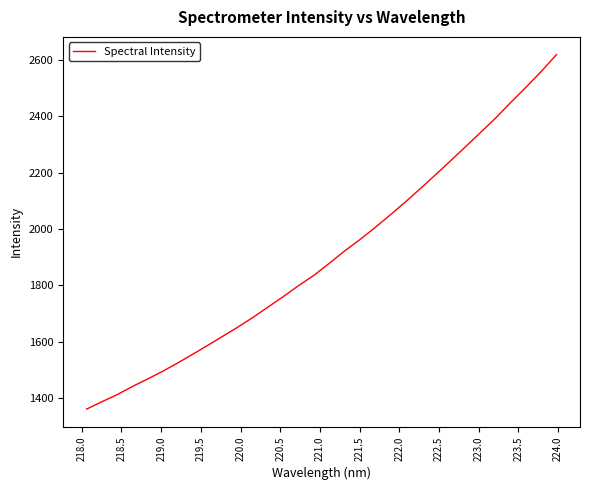

What is the maximum value shown in the chart?

2618.6